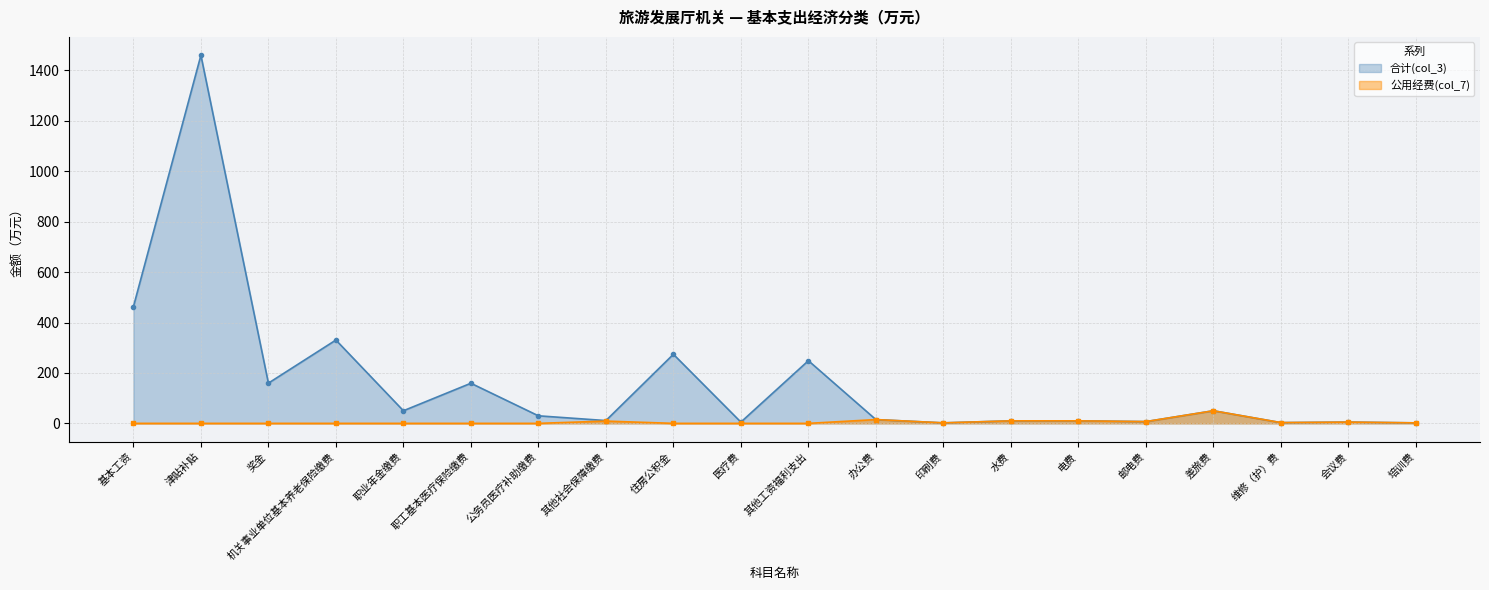

Which has a higher value, 其他社会保障缴费 or 公务员医疗补助缴费?

公务员医疗补助缴费